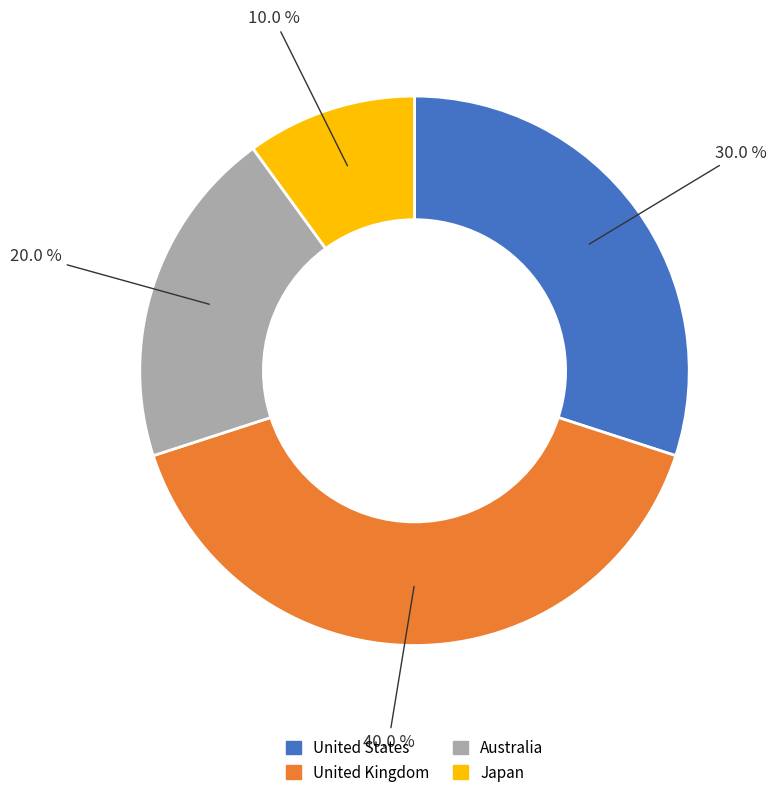

To the nearest percent, what is the combined percentage of United Kingdom and Australia?

60%